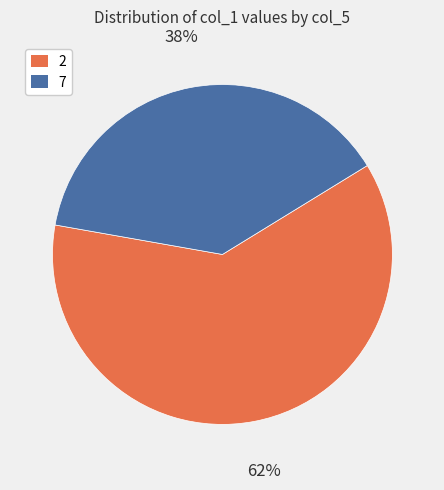

Does any single category account for the majority?

Yes